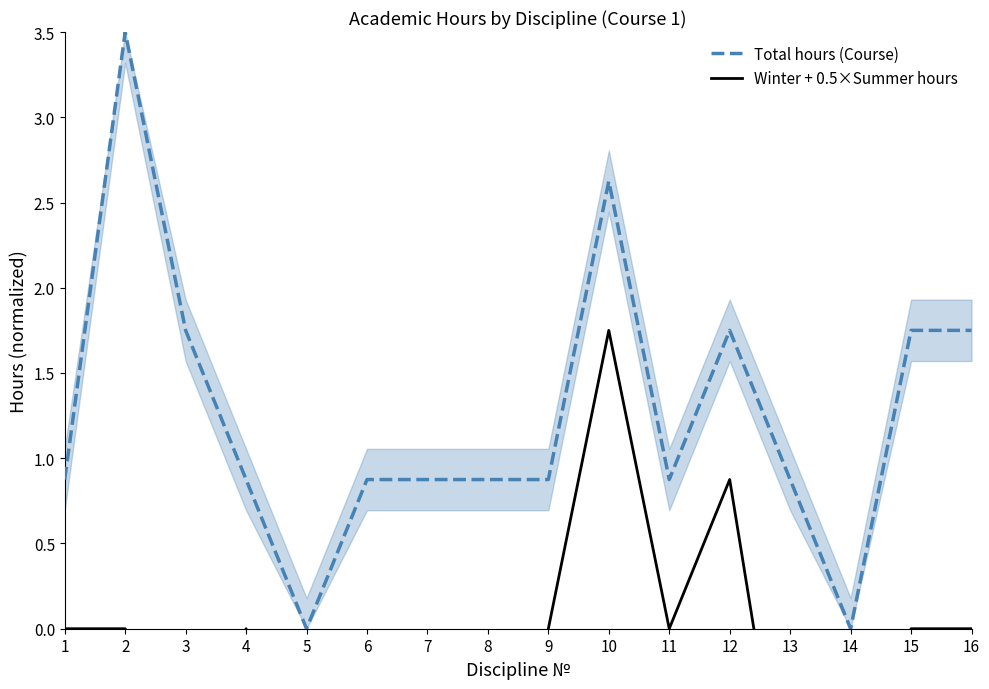

Which category has the highest value in the Total hours (Course) series?

2